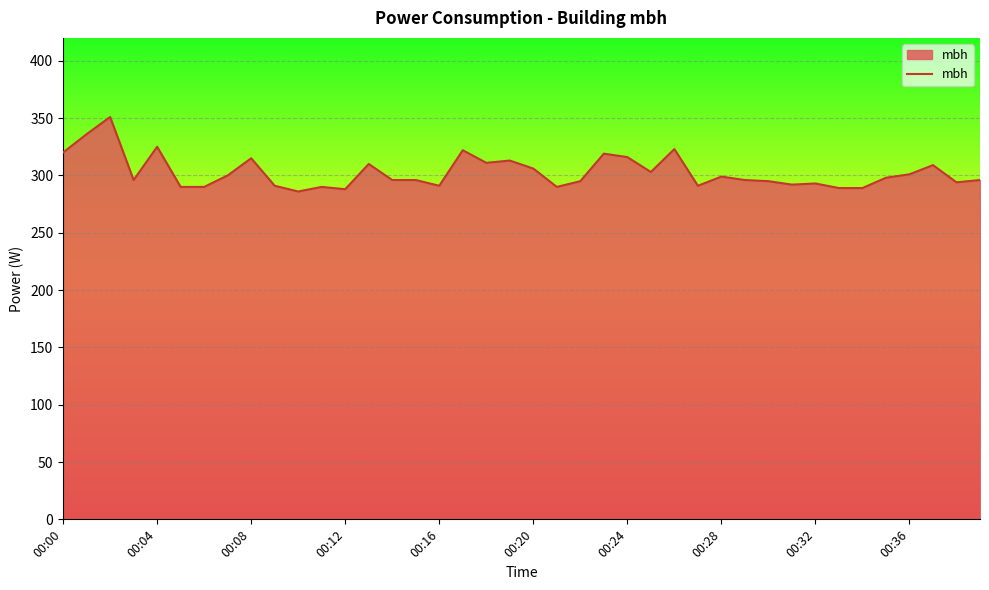

What is the maximum value shown in the chart?

351